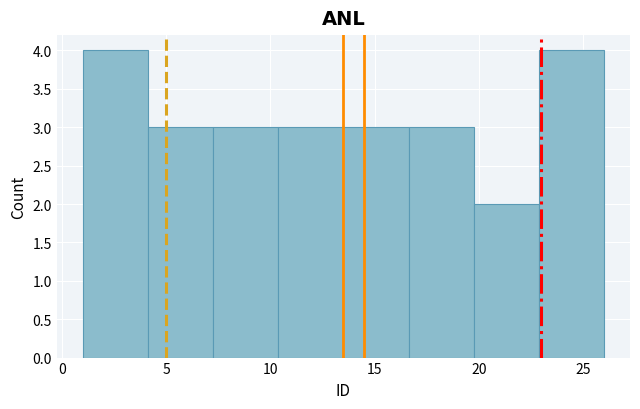

Reading left to right, transcribe this chart: for each bar, give the range it covers on the x-axis and its height. Neither the bar edges nor the heights are printed on the chart, so give them approximately, as read against the axes.

1.0 to 4.0: 4
4.0 to 7.5: 3
7.5 to 10.5: 3
10.5 to 13.5: 3
13.5 to 16.5: 3
16.5 to 20.0: 3
20.0 to 23.0: 2
23.0 to 26.0: 4